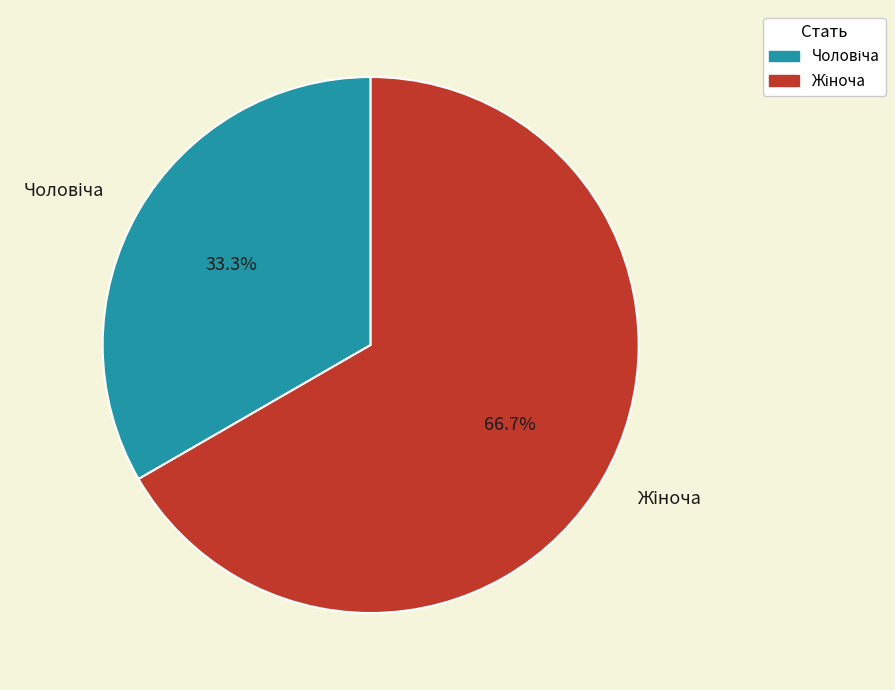

How many slices are in this pie chart?

2